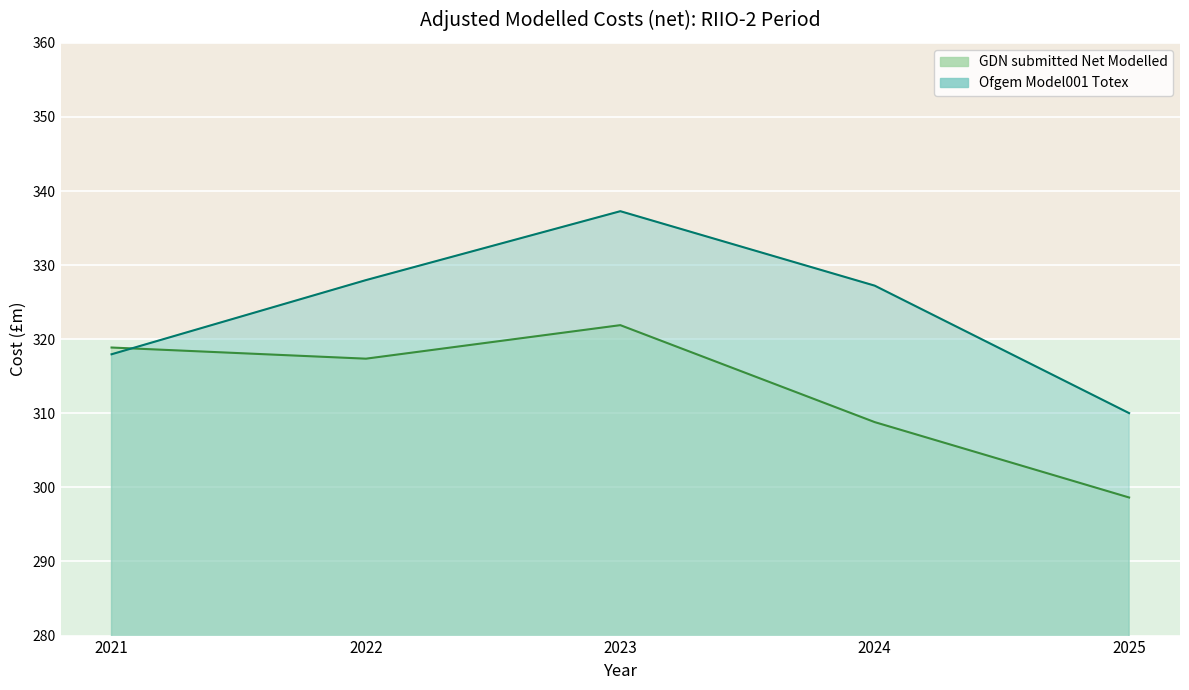

What is the total value across all series at 2022?

645.3